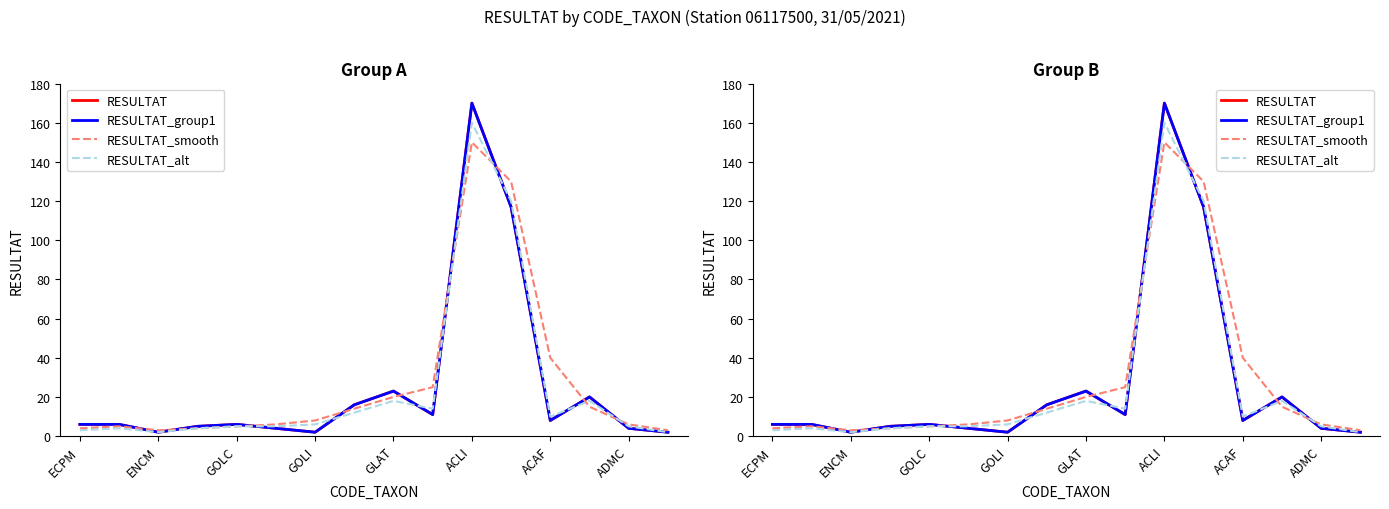

How many series are shown in this chart?

4